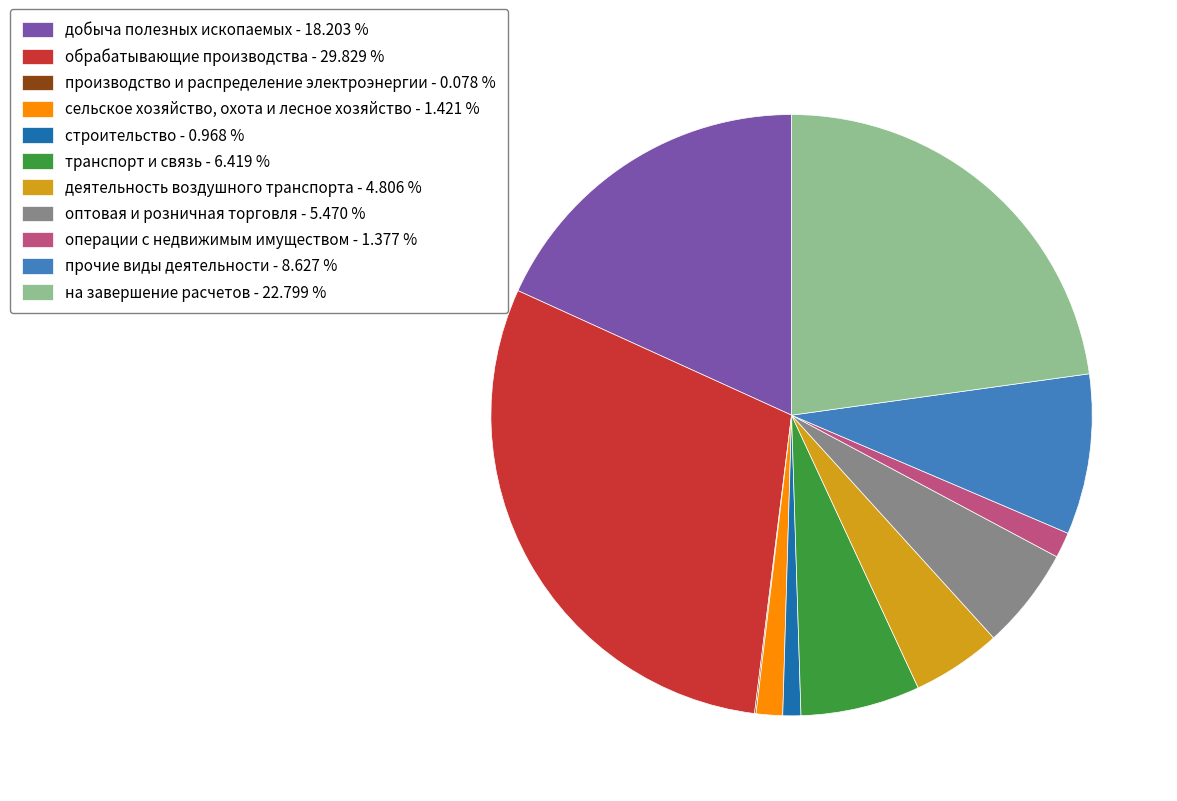

Is the sum of оптовая и розничная торговля - 5.470 % and транспорт и связь - 6.419 % greater than half?

No